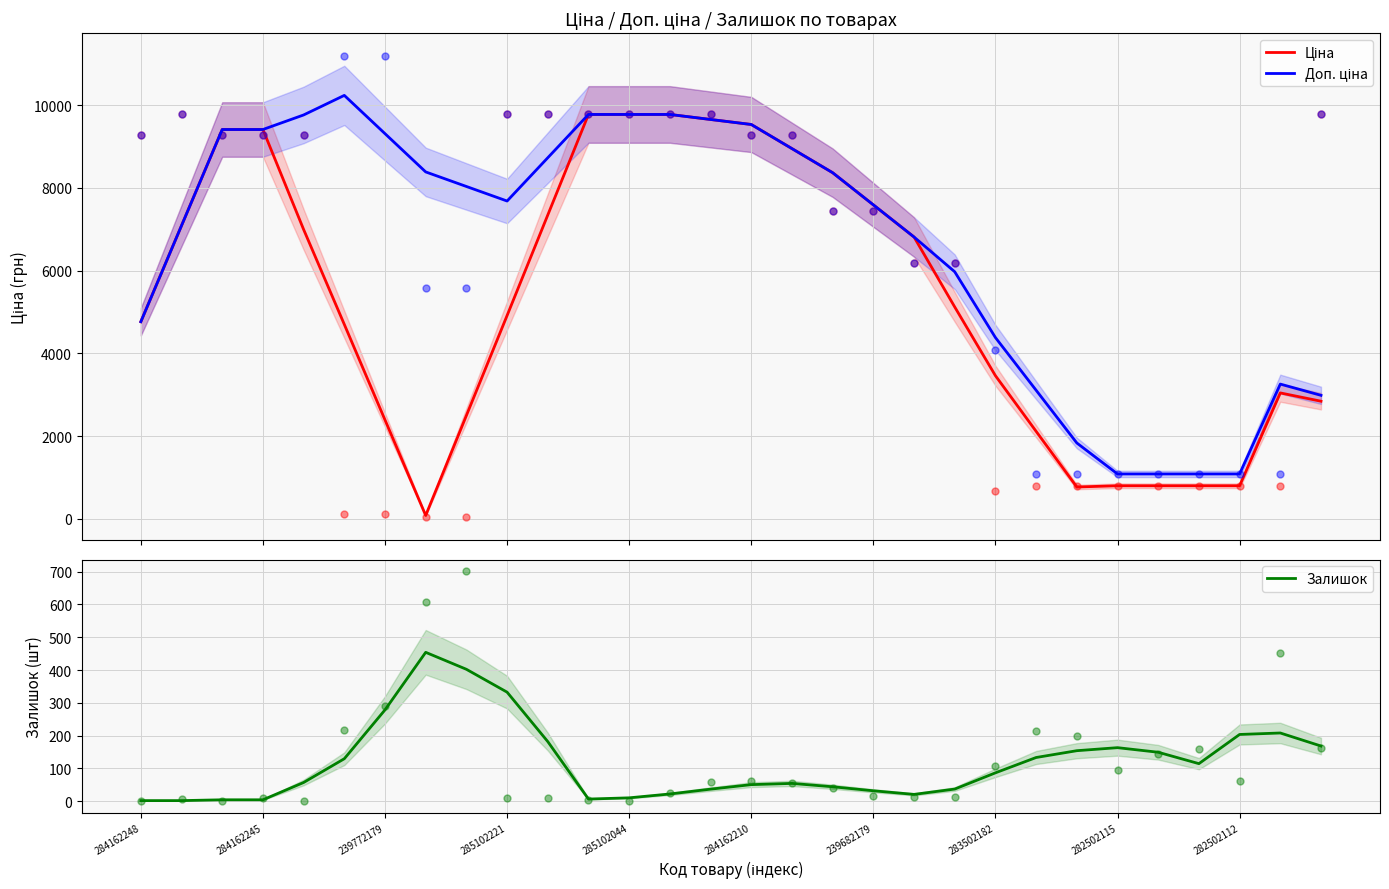

At how many categories does at least one series exceed 10130?

1